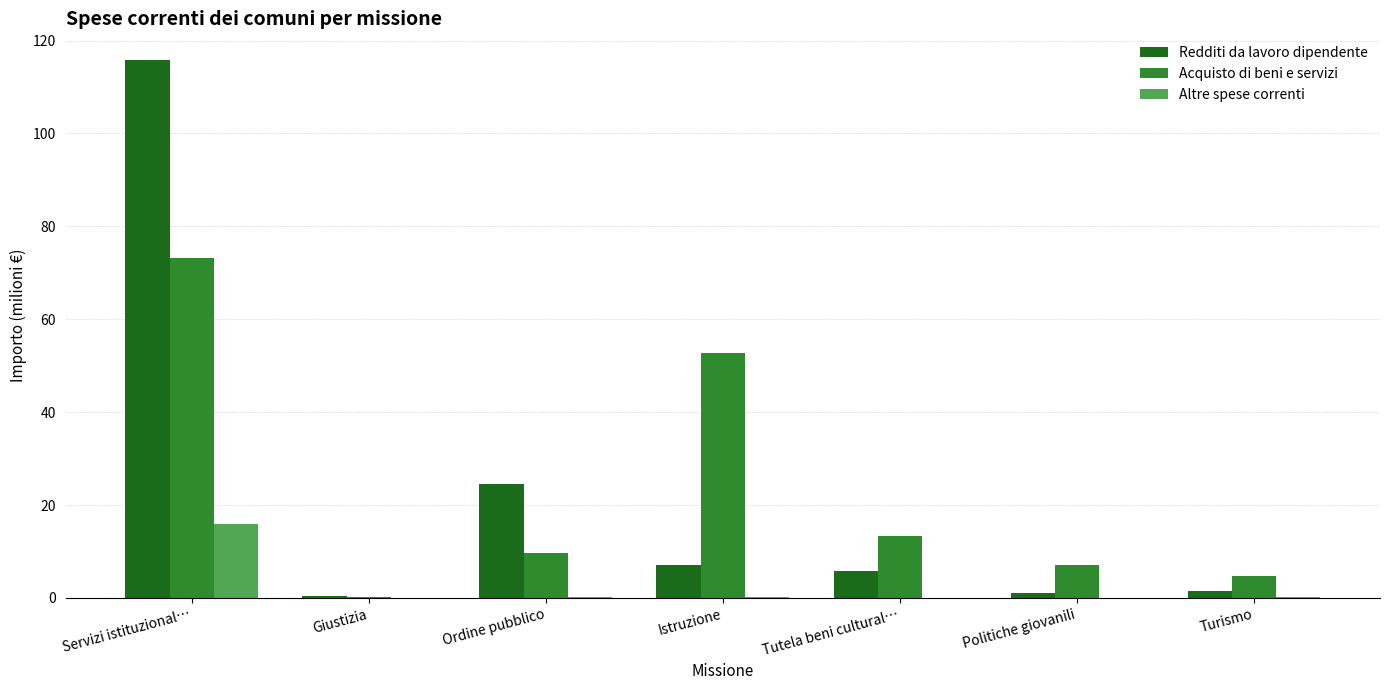

Between Giustizia and Tutela beni cultural…, which series saw the biggest shift?

Acquisto di beni e servizi